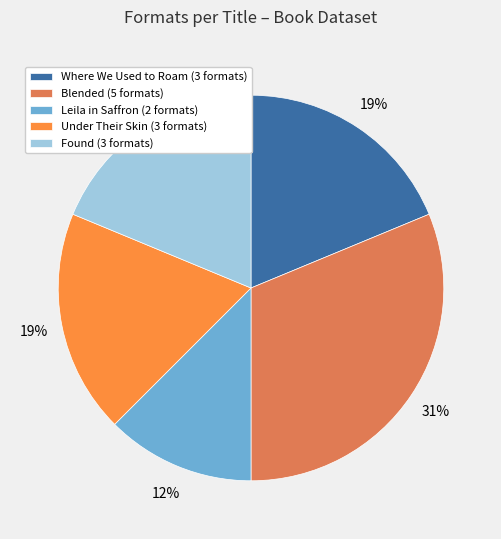

Does Where We Used to Roam represent more than half of the total?

No